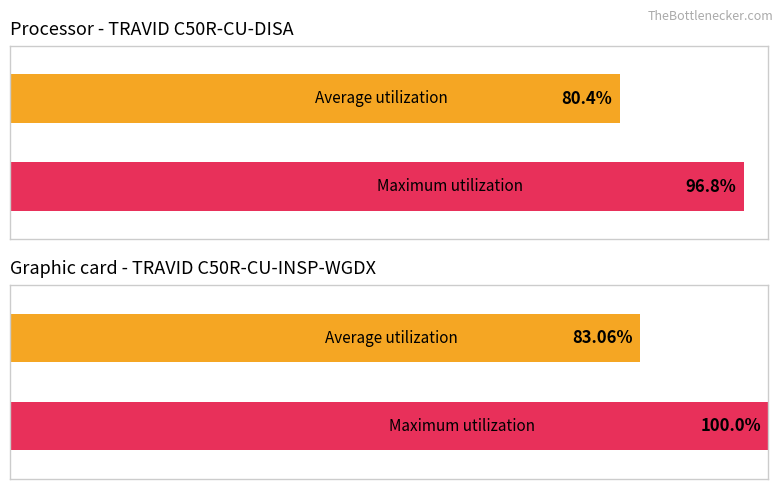

The Maximum utilization series shows 5 at C50R-ASSY-2017. True or false?

False